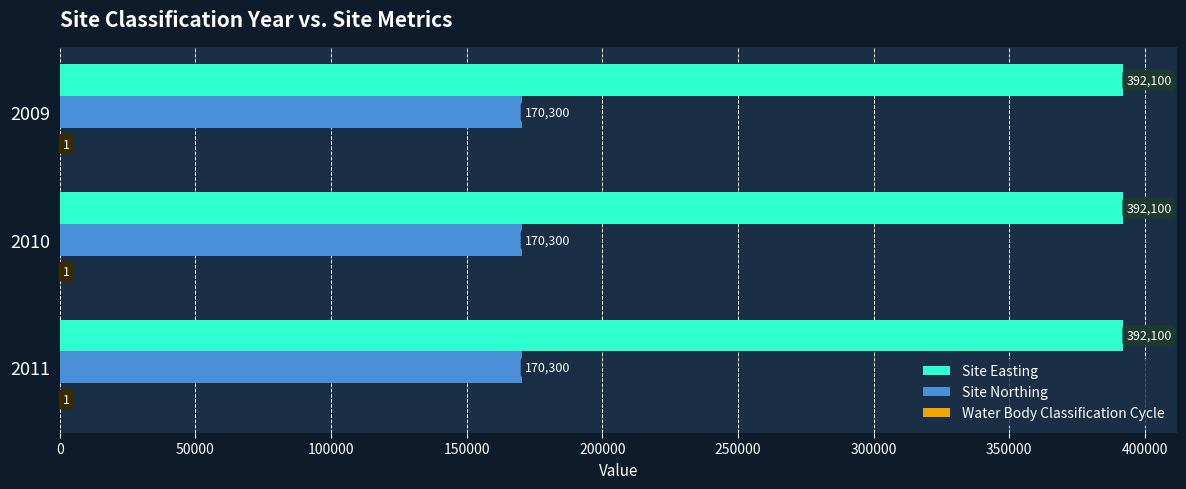

What is the maximum value shown in the chart?

392100